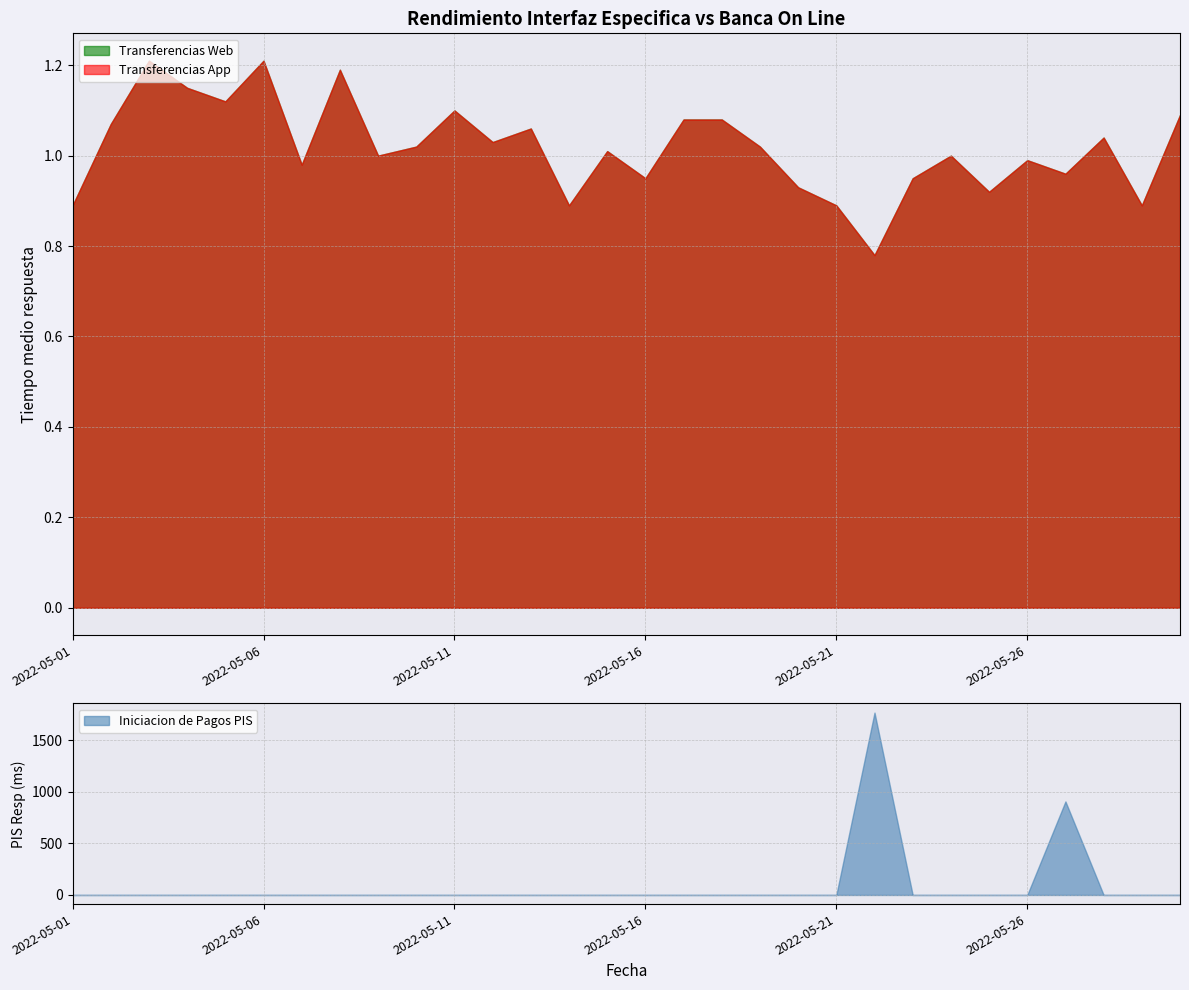

What is the difference between the maximum and minimum values in the Transferencias App series?

0.4